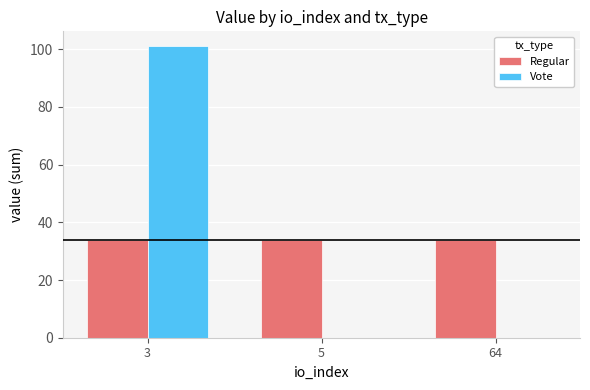

Between 3 and 5, which series saw the biggest shift?

Vote